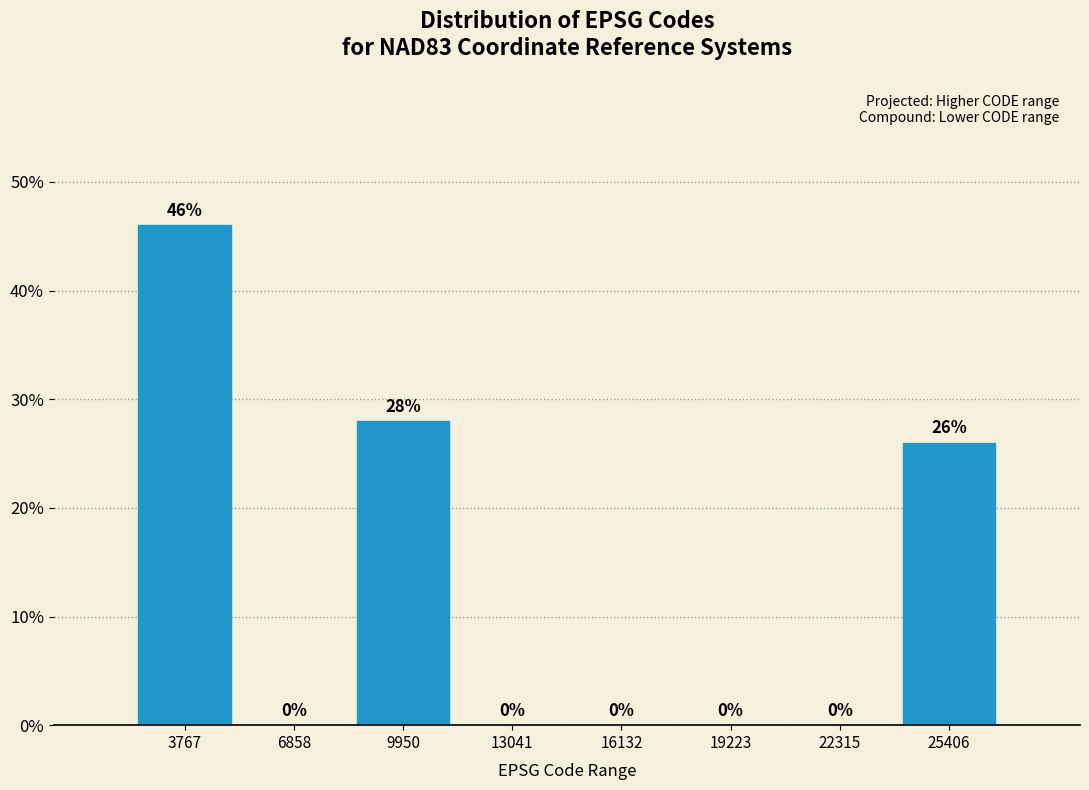

What is the height of the bar covering 24000 to 27000 on the x-axis? The bar edges are not printed on the chart, so give them approximately, as read against the axis.

26